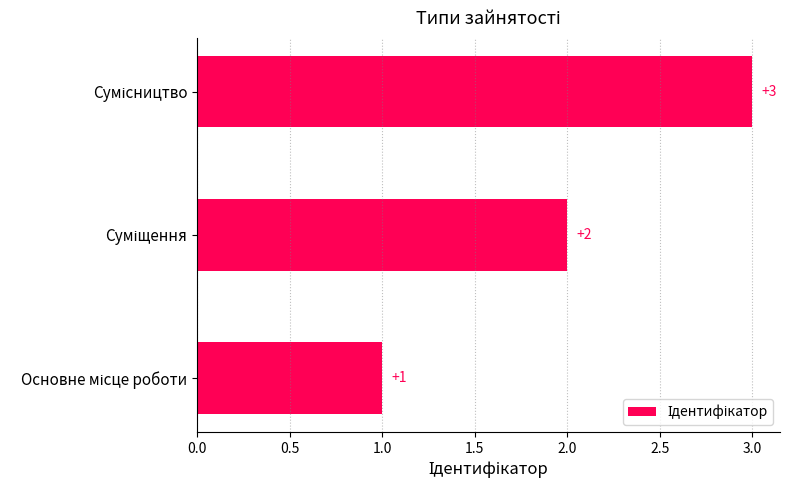

What is the sum of all values?

6